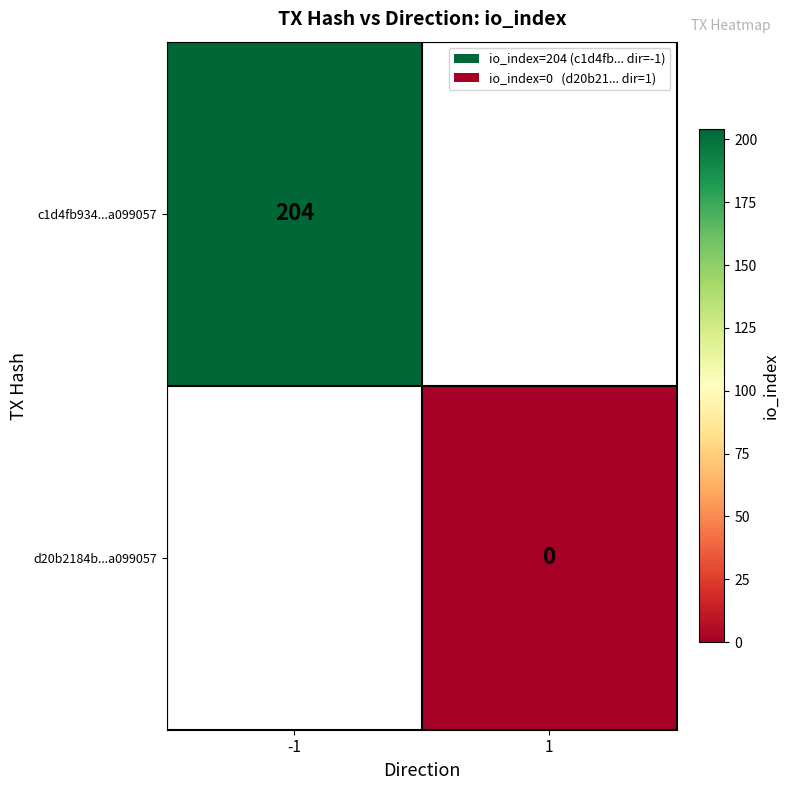

True or false: c1d4fb934...a099057 has a value of 302 at -1.

False